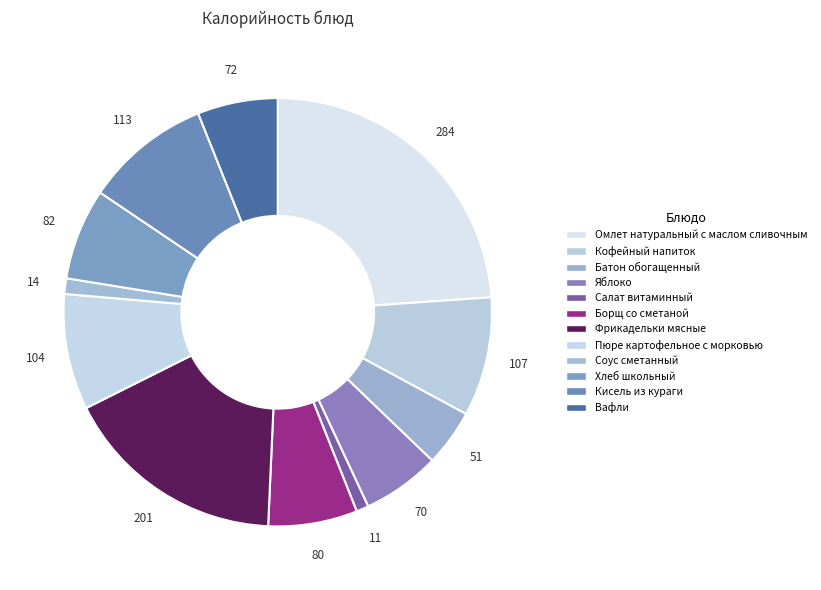

Is Вафли the majority of the pie?

No